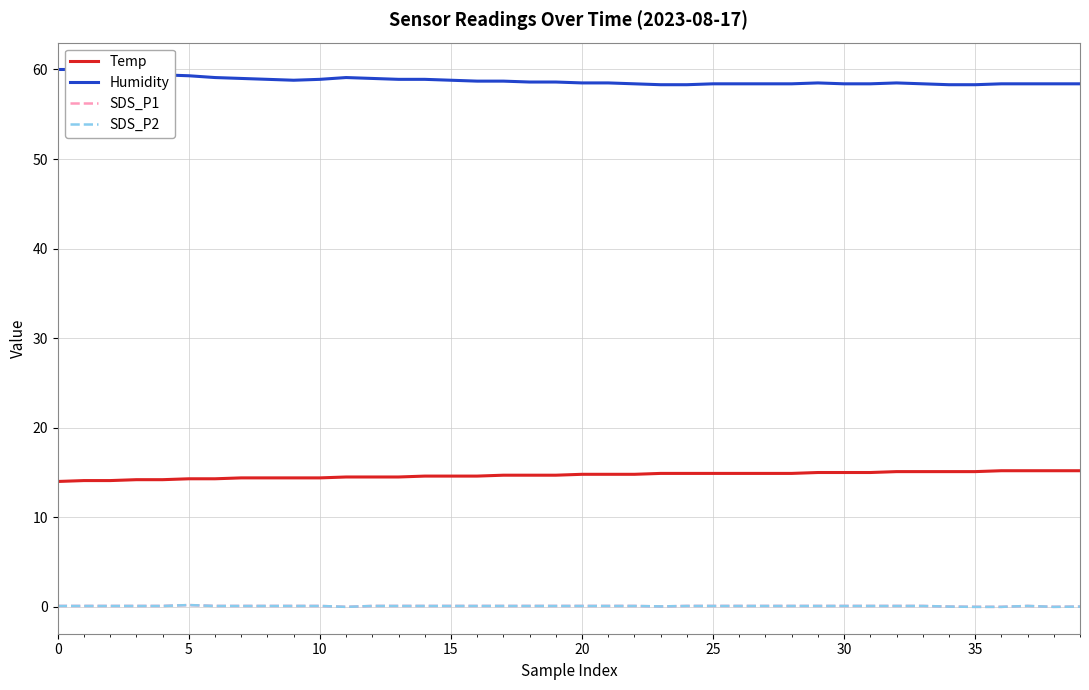

At which category does the chart reach its minimum across all series?

11